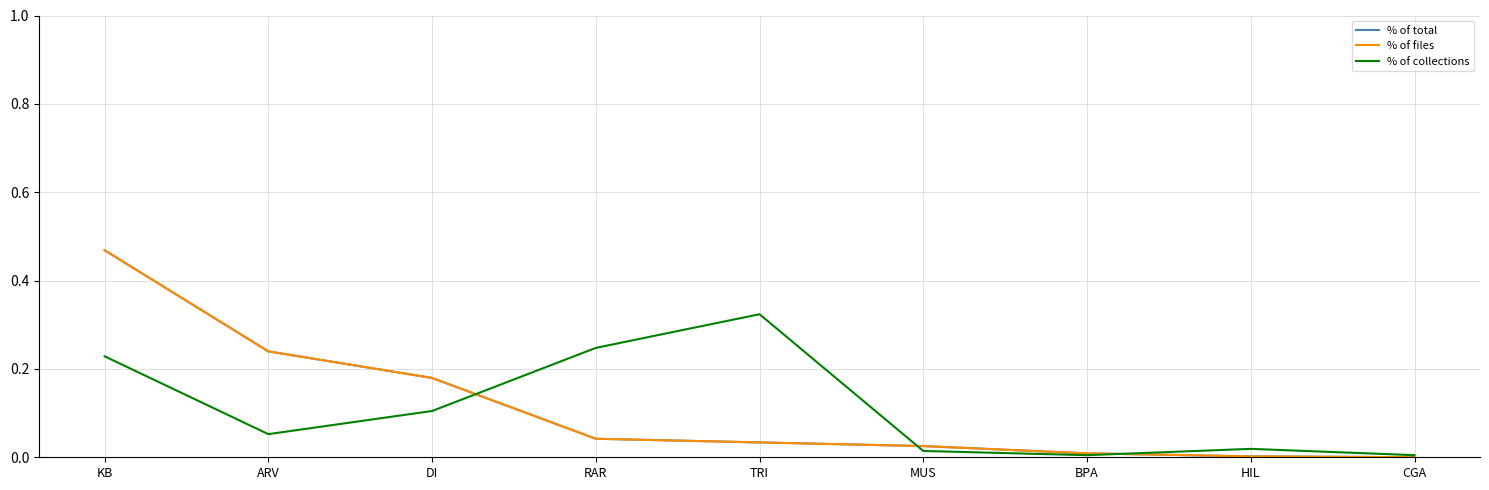

The value of % of collections at TRI is 0.3. True or false?

True